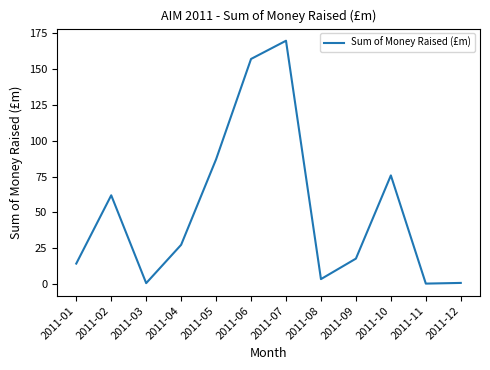

At which category does the data reach its first local valley?

2011-03